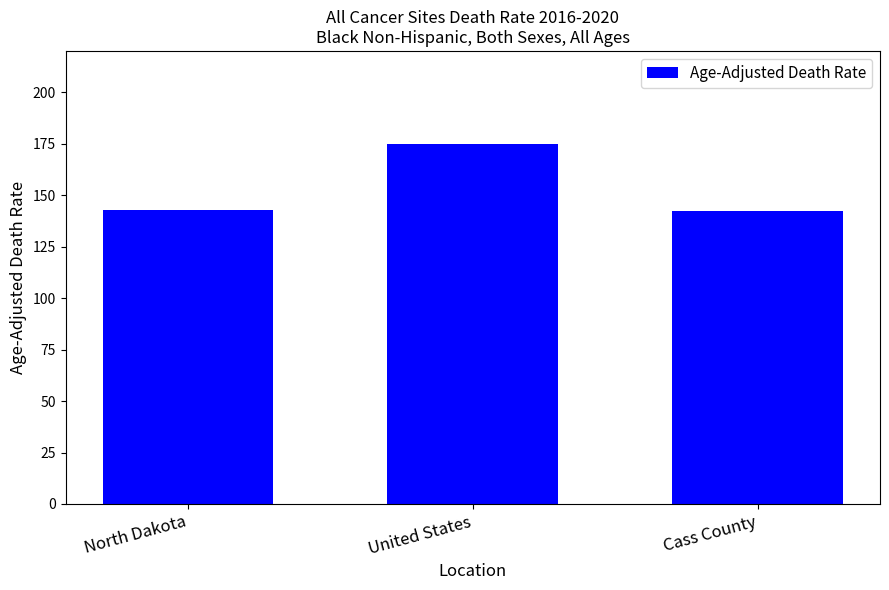

Between United States and North Dakota, which is larger?

United States